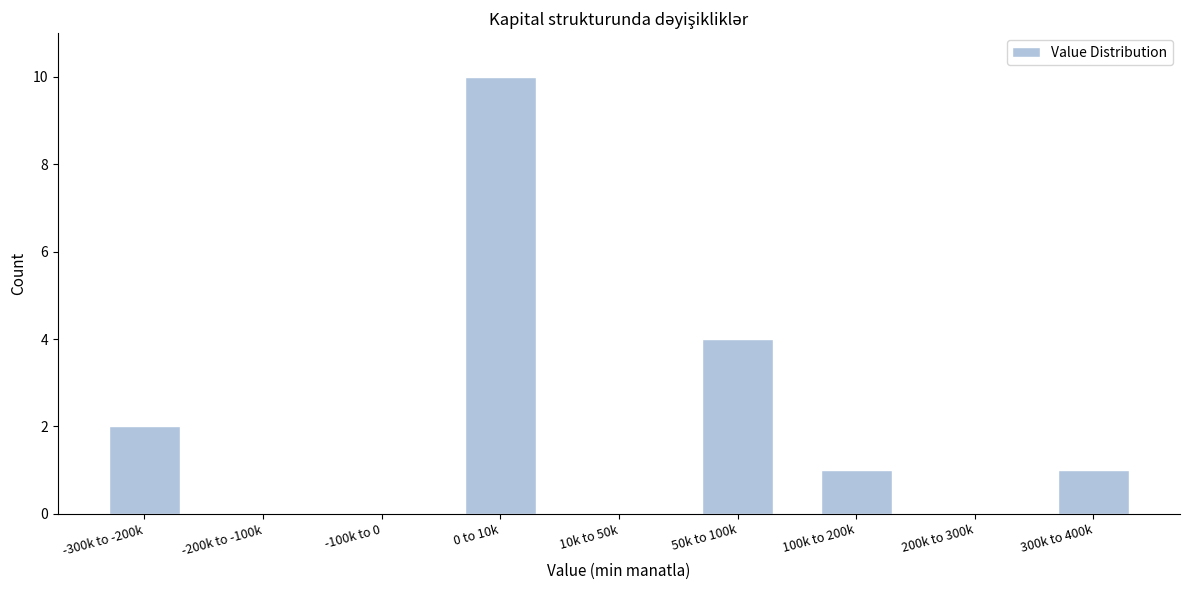

Reading left to right, extract all data points from this chart.

-300k to -200k=2	-200k to -100k=0	-100k to 0=0	0 to 10k=10	10k to 50k=0	50k to 100k=4	100k to 200k=1	200k to 300k=0	300k to 400k=1